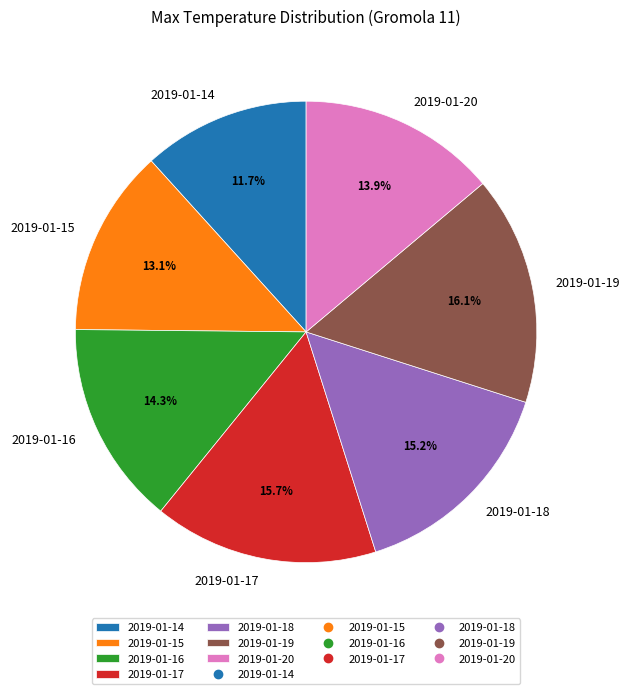

Count the number of slices in the pie.

7